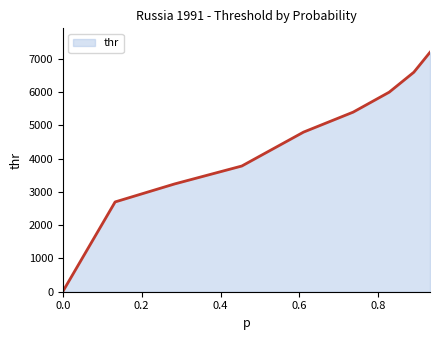

What is the maximum value shown in the chart?

7200.0